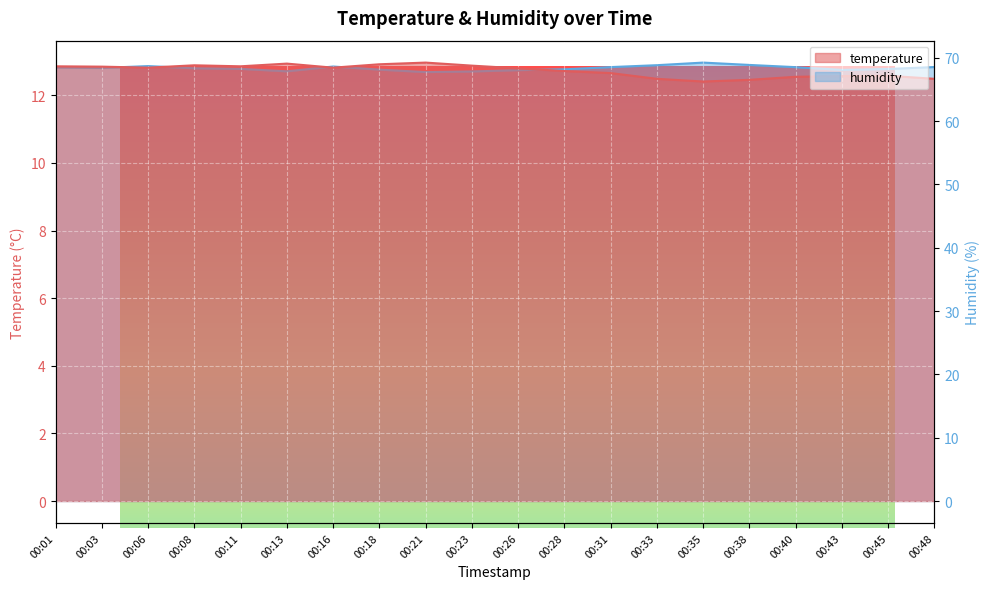

List the series in order of their overall mean, highest first.

humidity, temperature